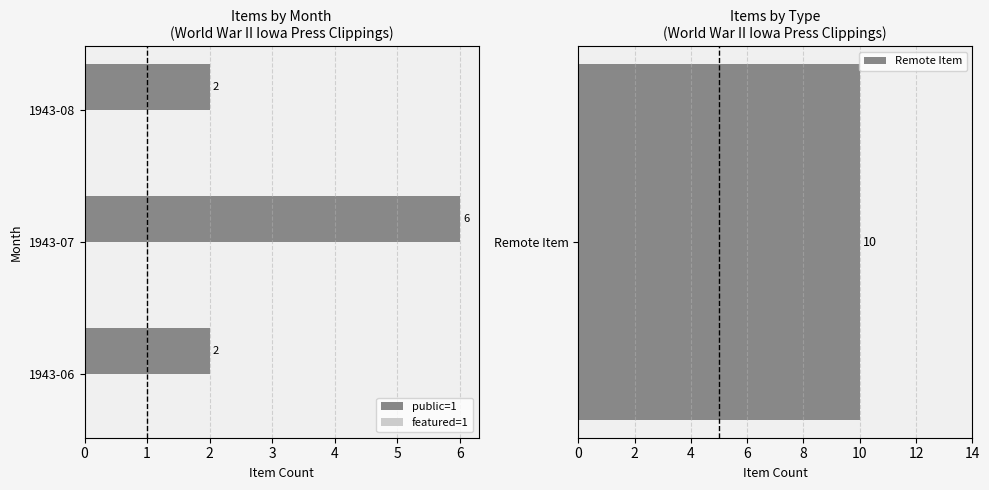

The value of public=1 at 1943-07 is 6. True or false?

True